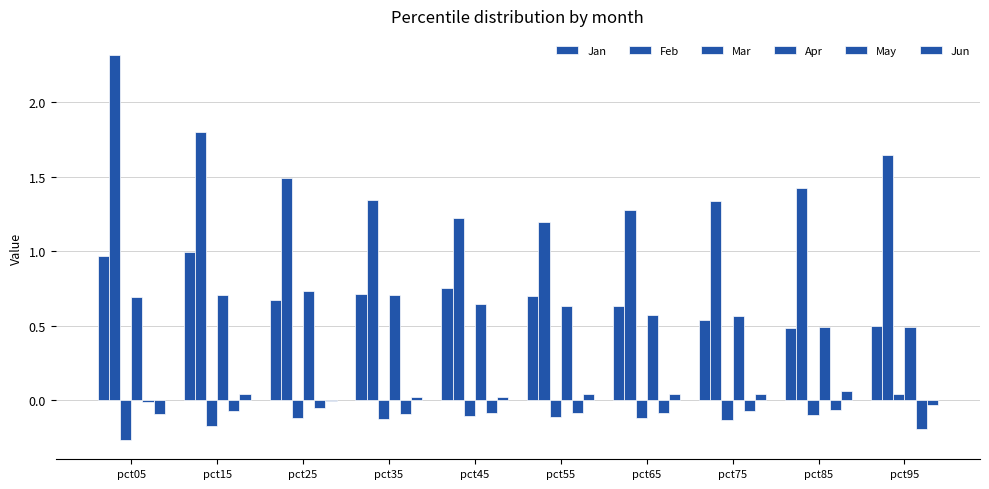

Rank the series at pct65 from lowest to highest value.

Mar, May, Jun, Apr, Jan, Feb